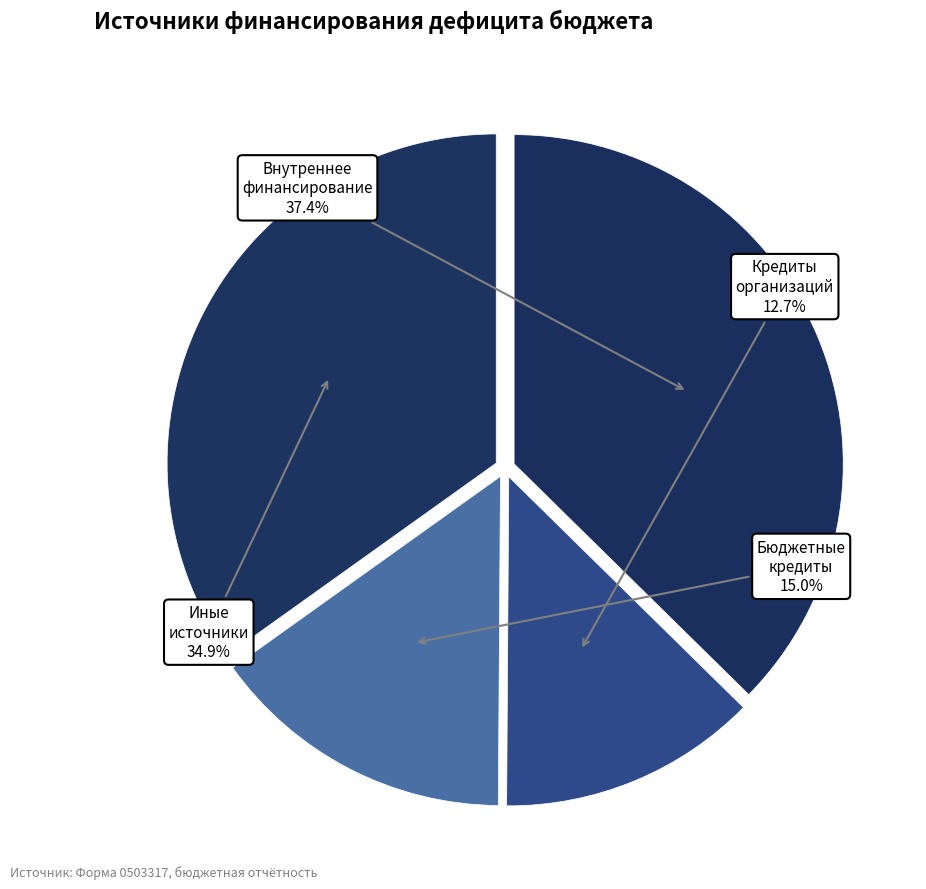

Do Бюджетные кредиты and Кредиты организаций together represent more than half of the pie?

No